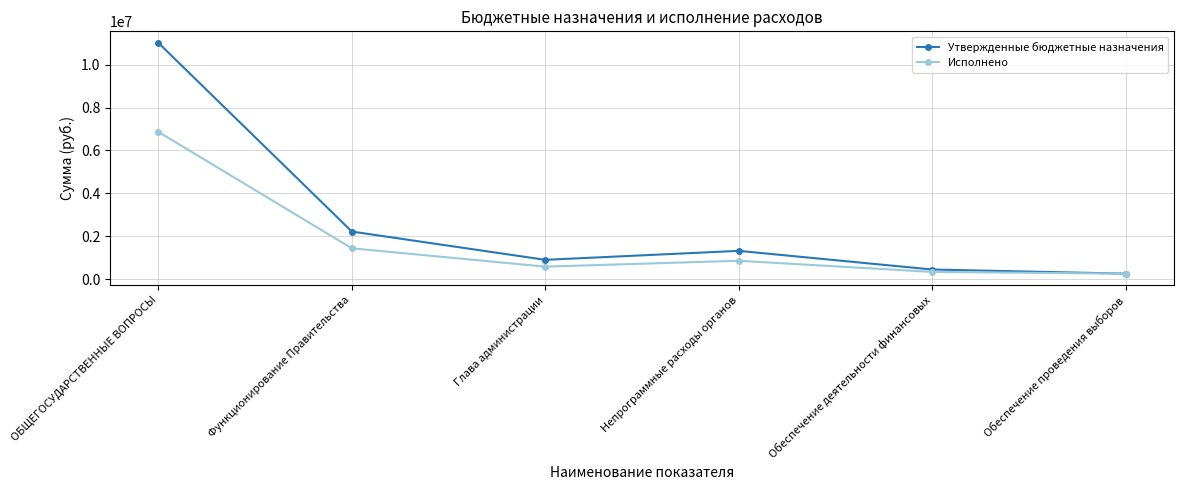

How many interior local valleys does the Утвержденные бюджетные назначения series have?

1